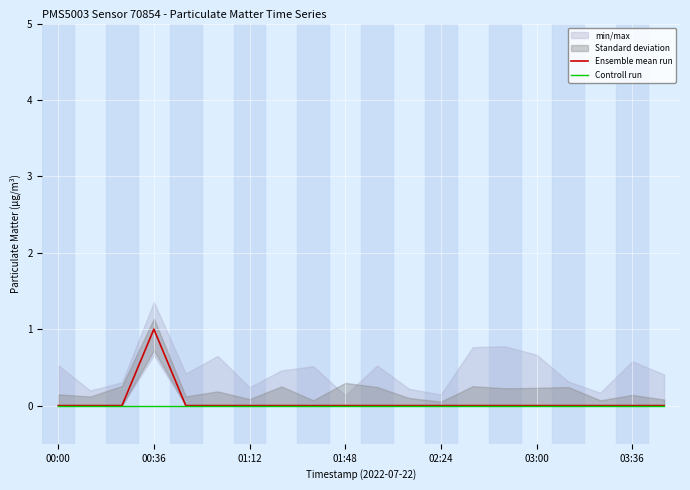

Where is Ensemble mean run nearest to the value 0?

00:00